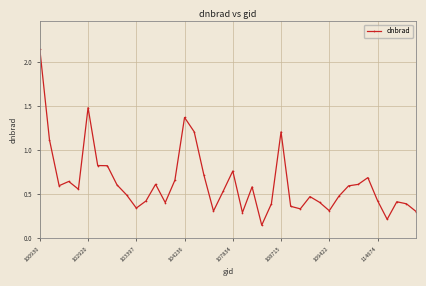

What is the difference between the second highest and minimum values?

1.3